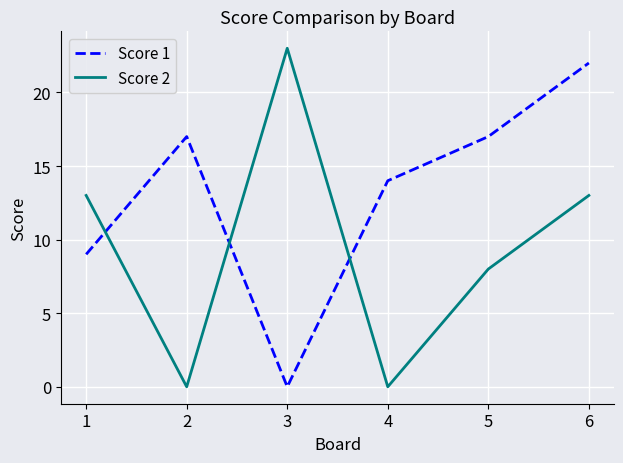

In Score 2, how many points are lower than both neighbors (excluding endpoints)?

2